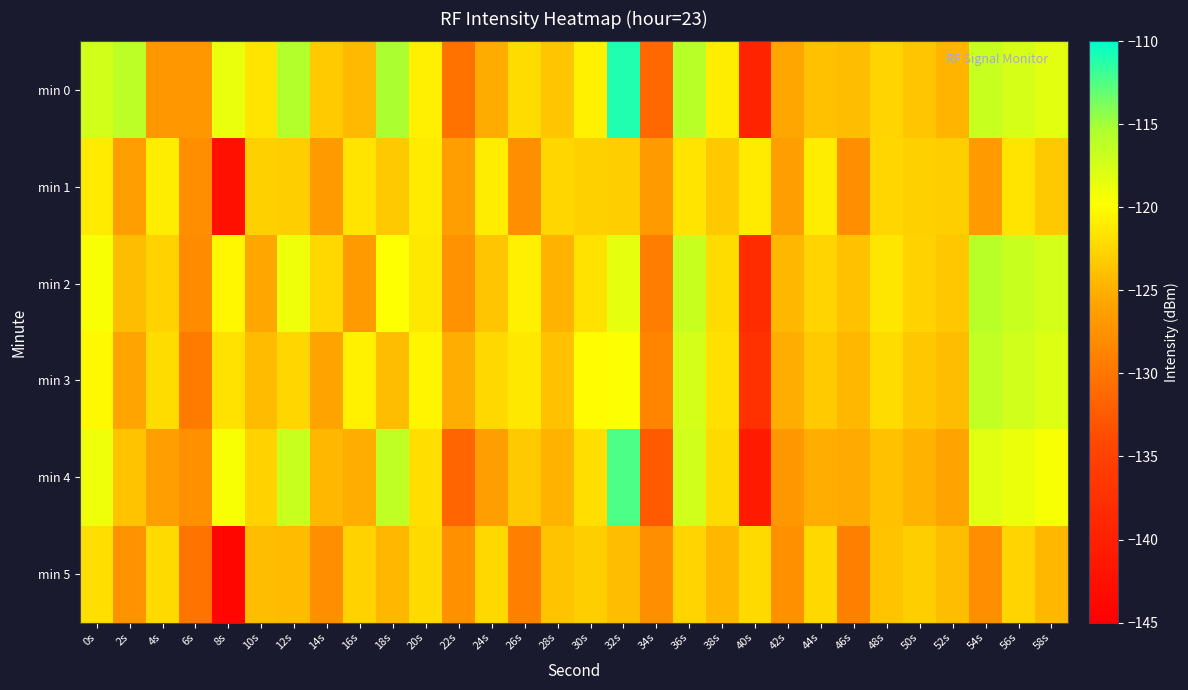

Which category has the lowest value across all series?

8s